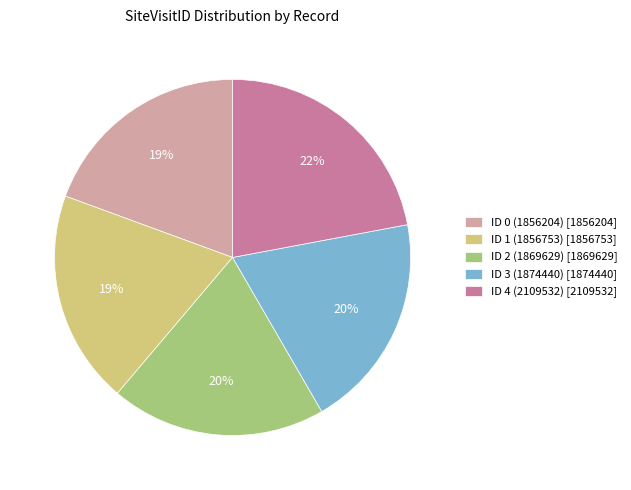

Between ID 4 (2109532) [2109532] and ID 2 (1869629) [1869629], which is larger?

ID 4 (2109532) [2109532]